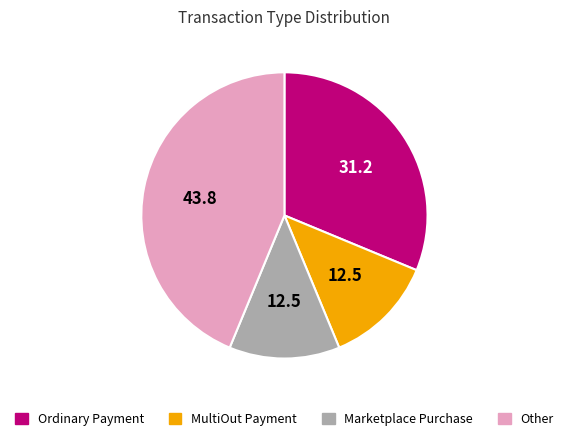

What is the ratio of the value at Marketplace Purchase to the value at Ordinary Payment?

0.4